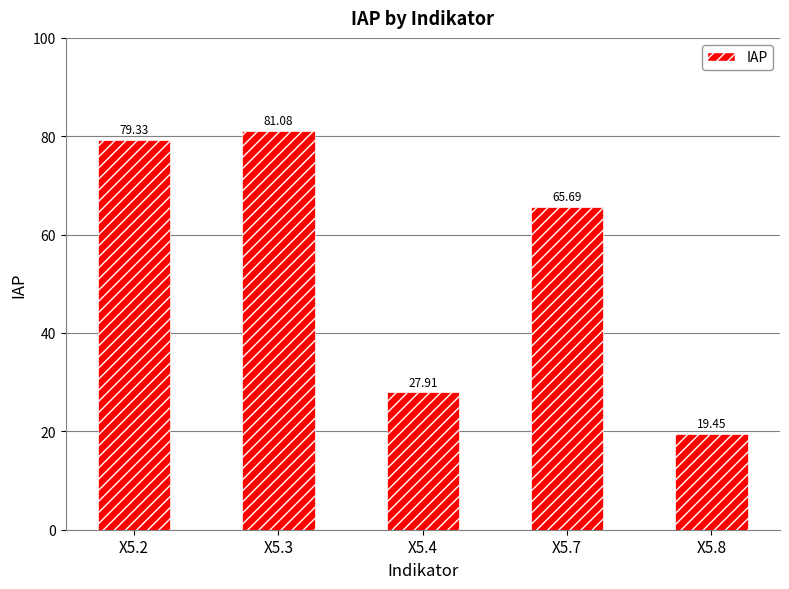

What is the change in value from X5.3 to X5.4?

-53.2